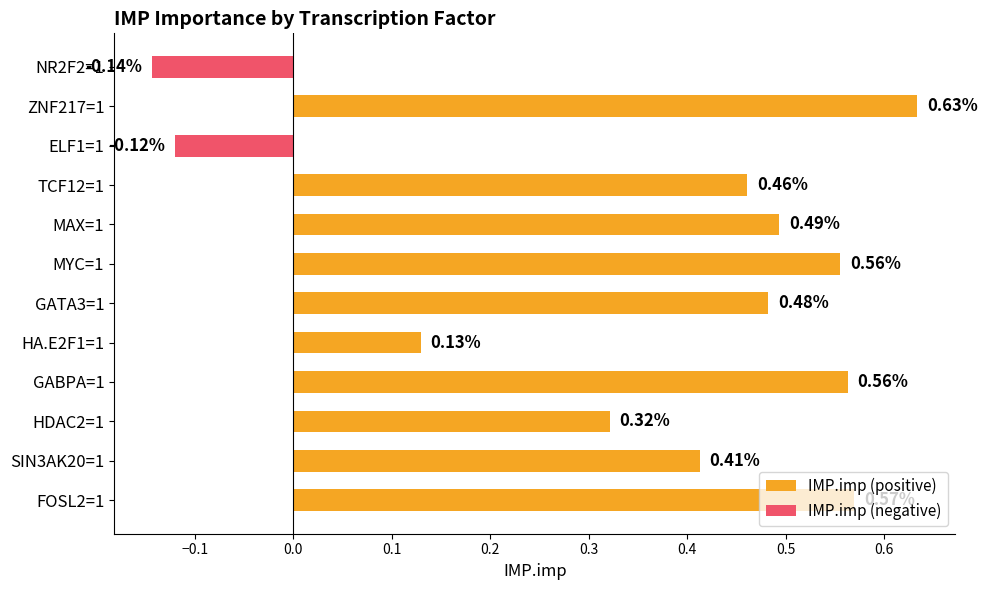

What is the sum of all values?

4.4